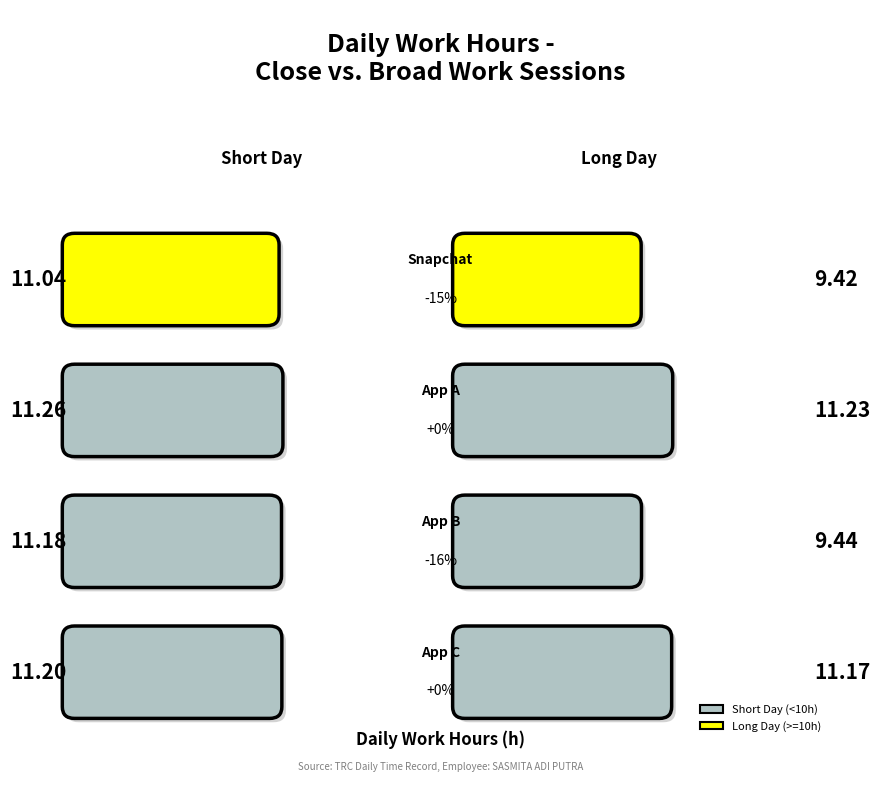

Read the value at Day 3.

9.4